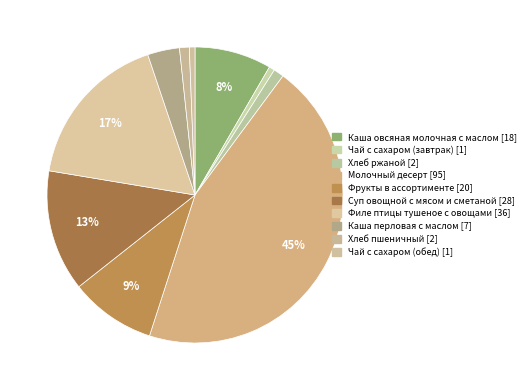

To the nearest percent, what is the difference between the Хлеб пшеничный and Фрукты в ассортименте slice percentages?

8%